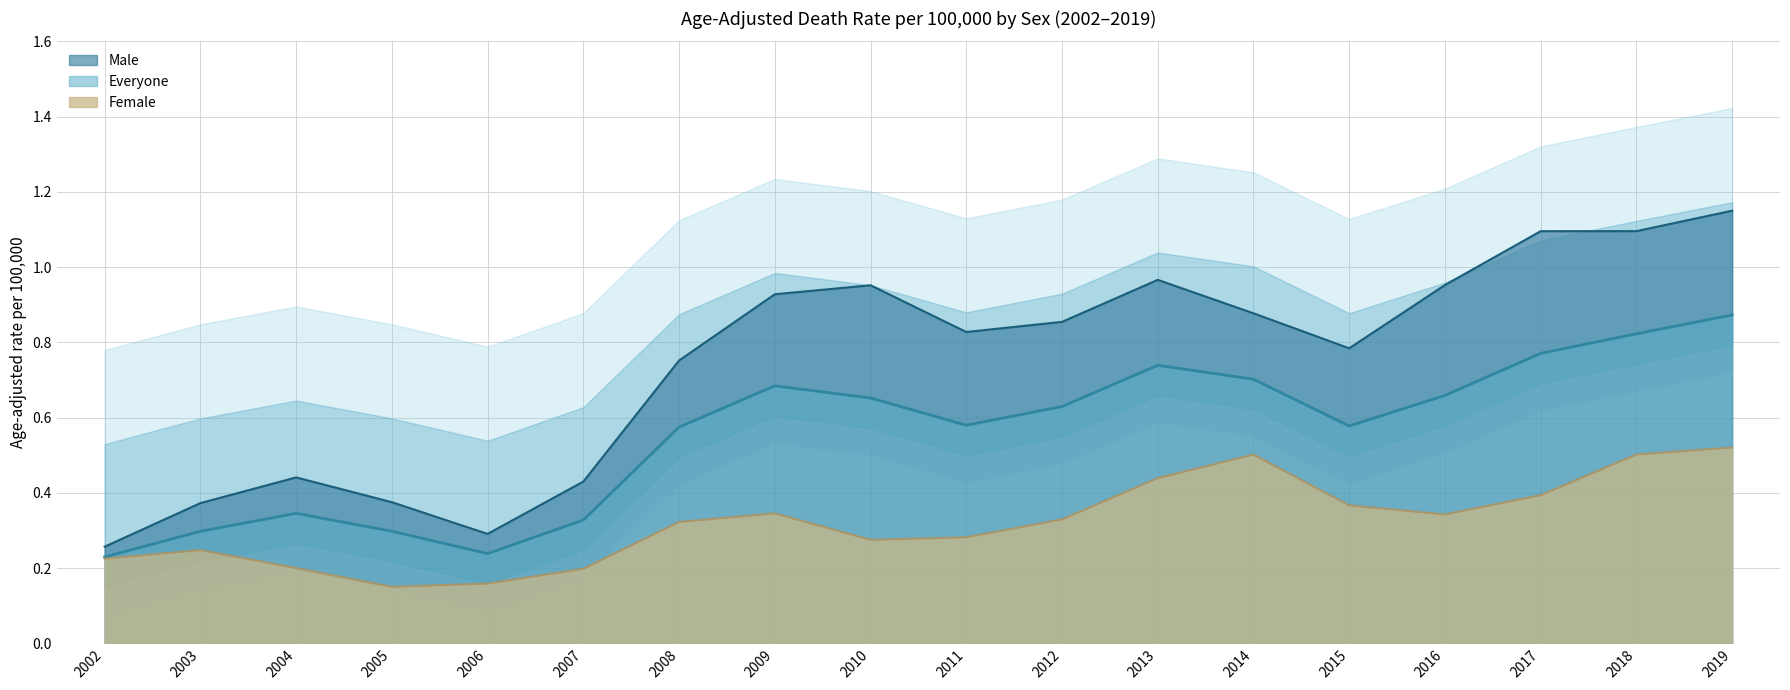

What is the greatest value displayed?

1.2